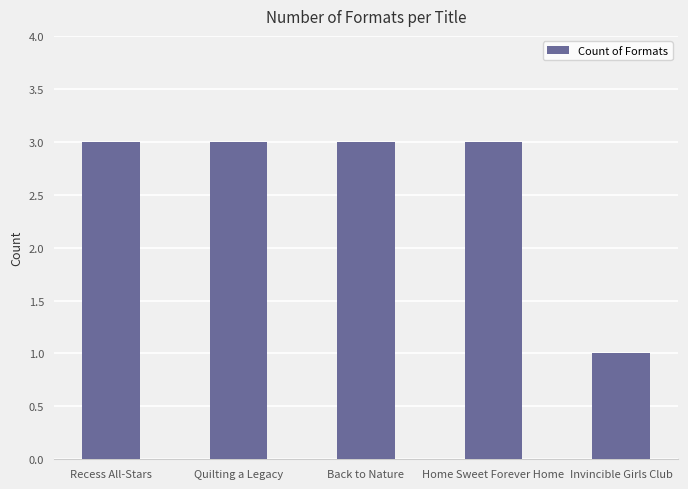

Approximately how many times larger is the value at Quilting a Legacy compared to Recess All-Stars?

1.0